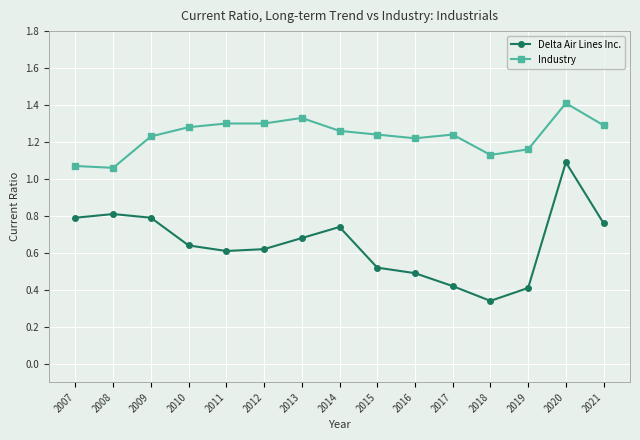

Does the chart have visible grid lines?

Yes